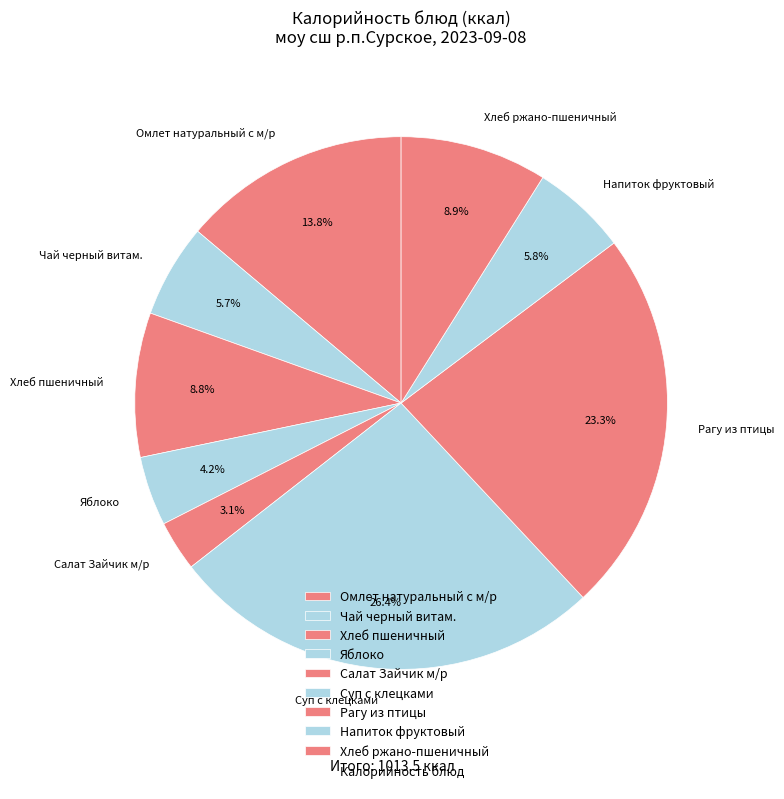

Which slice is the largest?

Суп с клецками